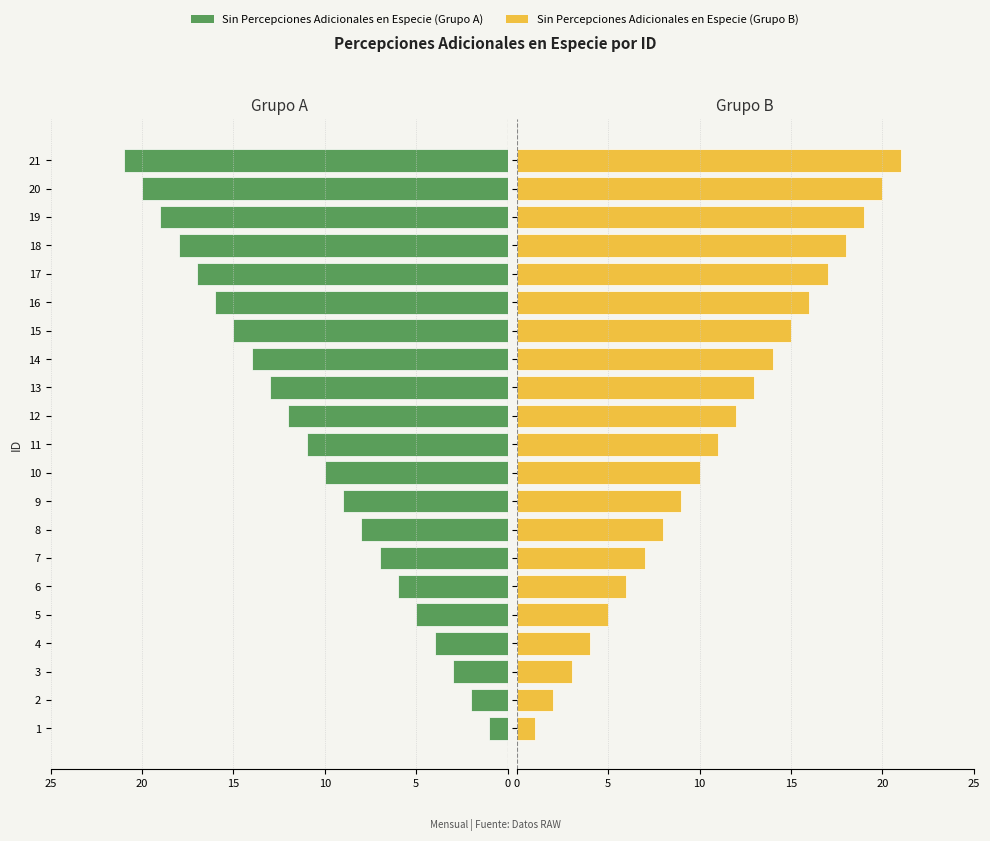

Which series has the largest total across all categories?

Sin Percepciones (Grupo B)